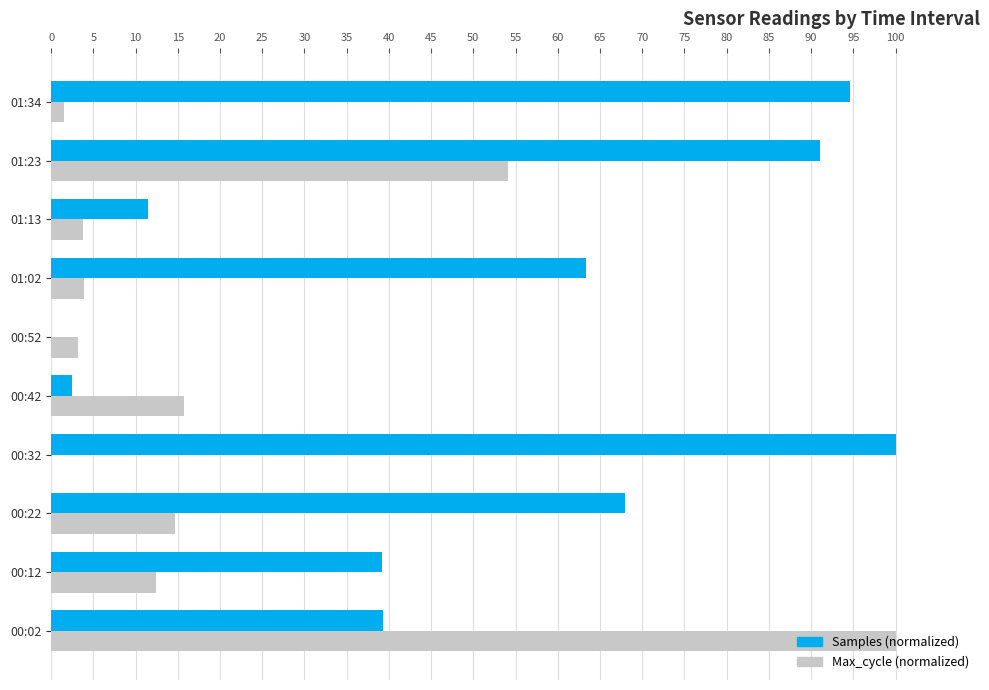

True or false: Samples (normalized) has a value of -60.5 at 00:52.

False